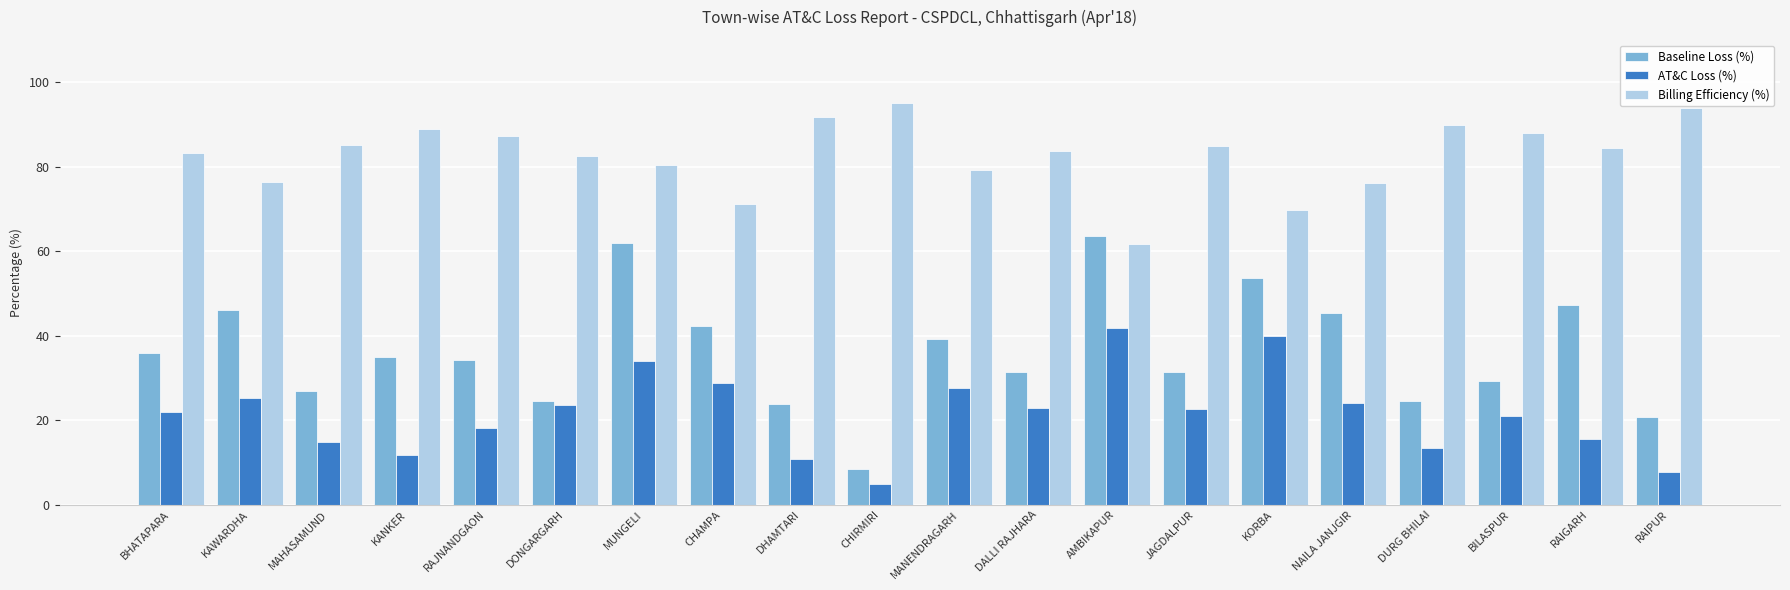

What are all the series names shown in the legend?

Baseline Loss (%), AT&C Loss (%), Billing Efficiency (%)